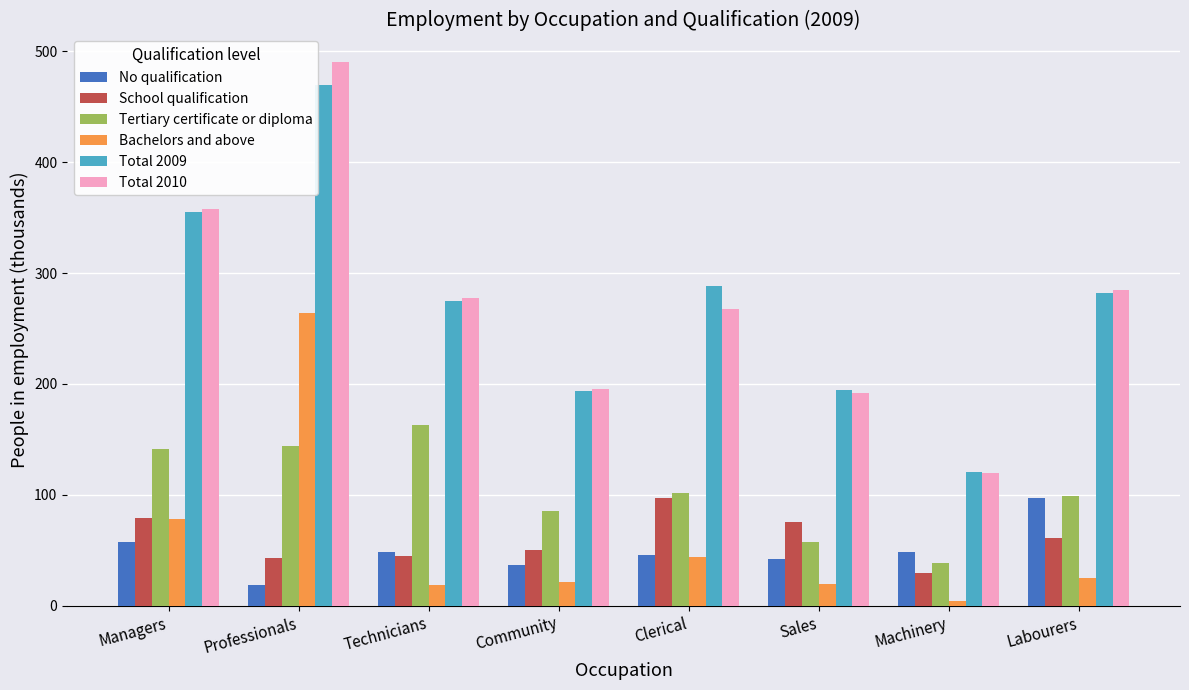

What value does the Total 2009 series have at Machinery?

120.4